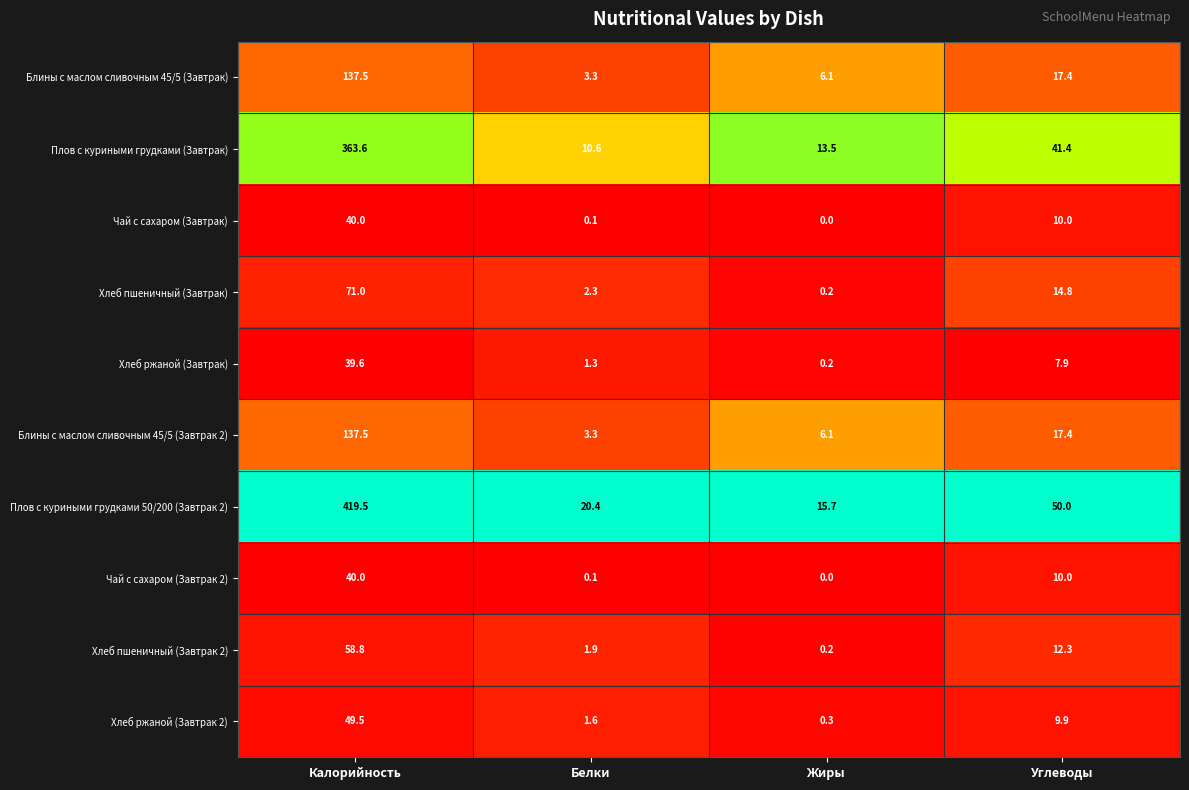

What is the approximate value of Блины с маслом сливочным 45/5 (Завтрак) at Углеводы?

17.4